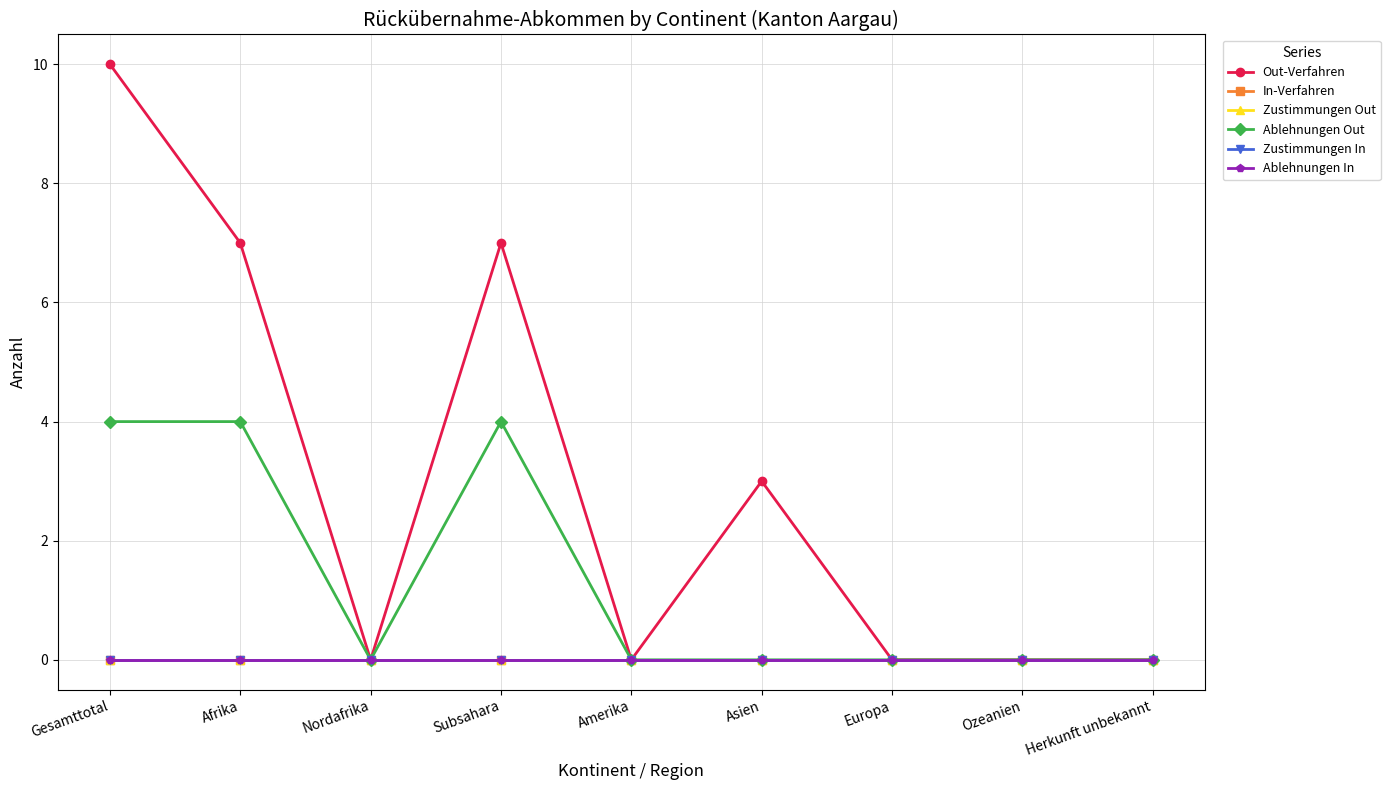

Is this an area chart (filled region under the line)?

No